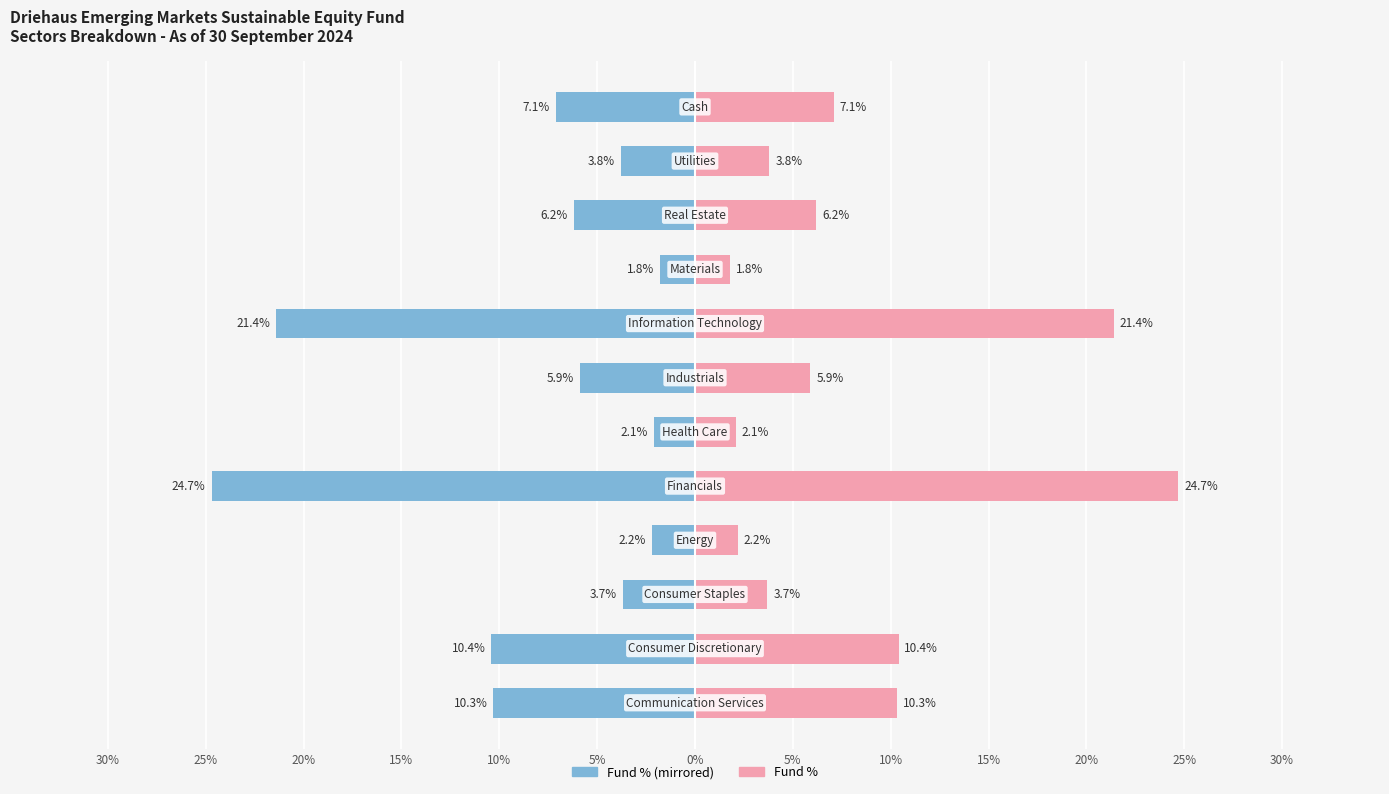

Reading right to left, what are all the values shown in this chart?

Fund % (Left): -7.1	-3.8	-6.2	-1.8	-21.4	-5.9	-2.1	-24.7	-2.2	-3.7	-10.4	-10.3
Fund %: 7.1	3.8	6.2	1.8	21.4	5.9	2.1	24.7	2.2	3.7	10.4	10.3